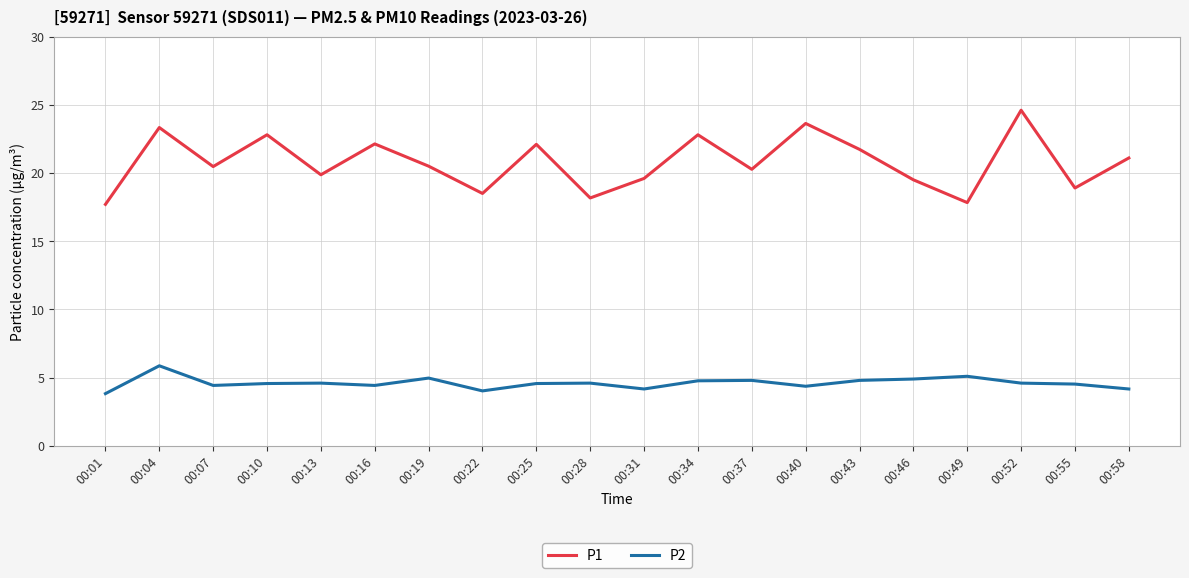

At 00:34, list the series in order from smallest to largest.

P2, P1